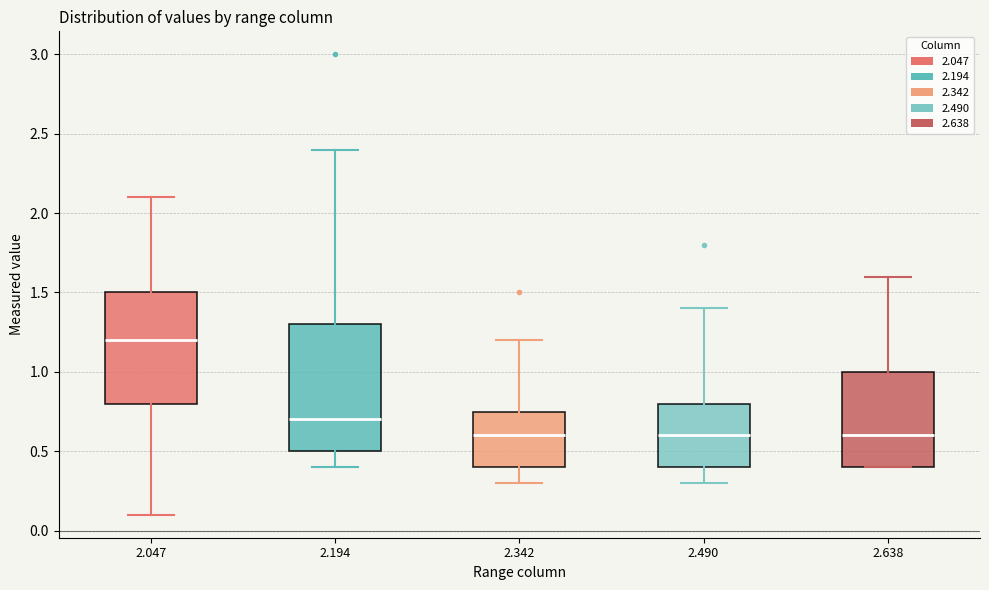

Which box has the highest median line?

2.047